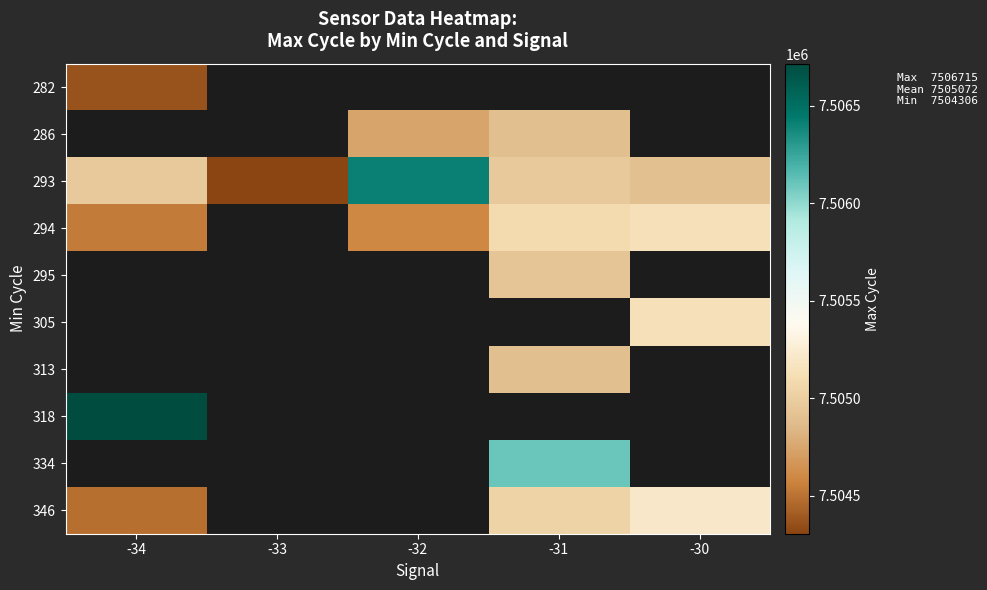

Which category has the lowest value across all series?

-33